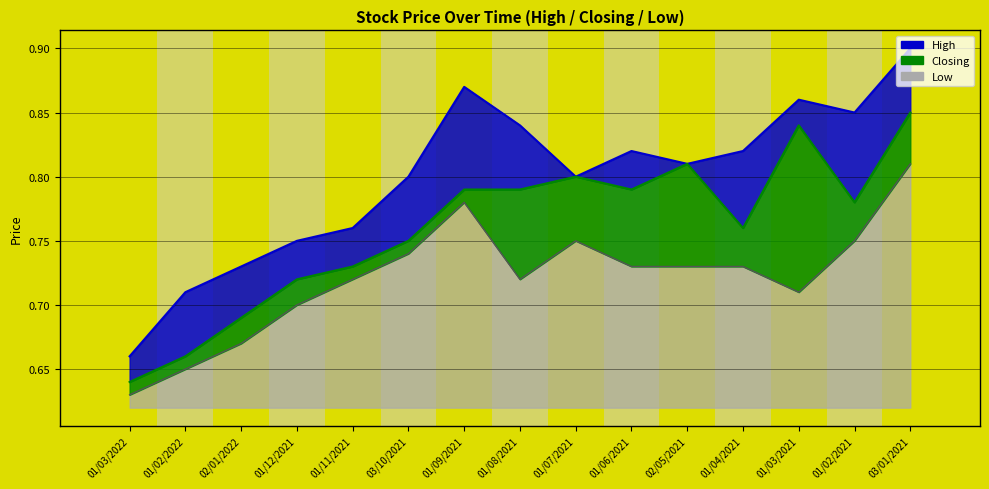

What is the total value across all series at 01/02/2021?

2.4